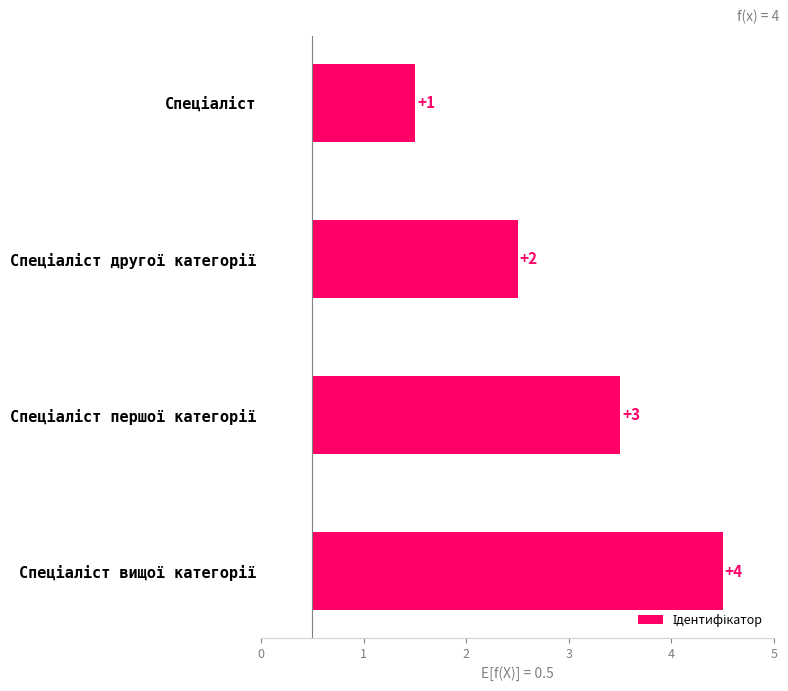

How many values exceed 3?

1